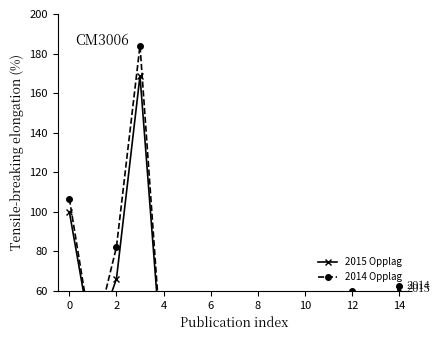

Which label corresponds to the smallest value in the chart?

8